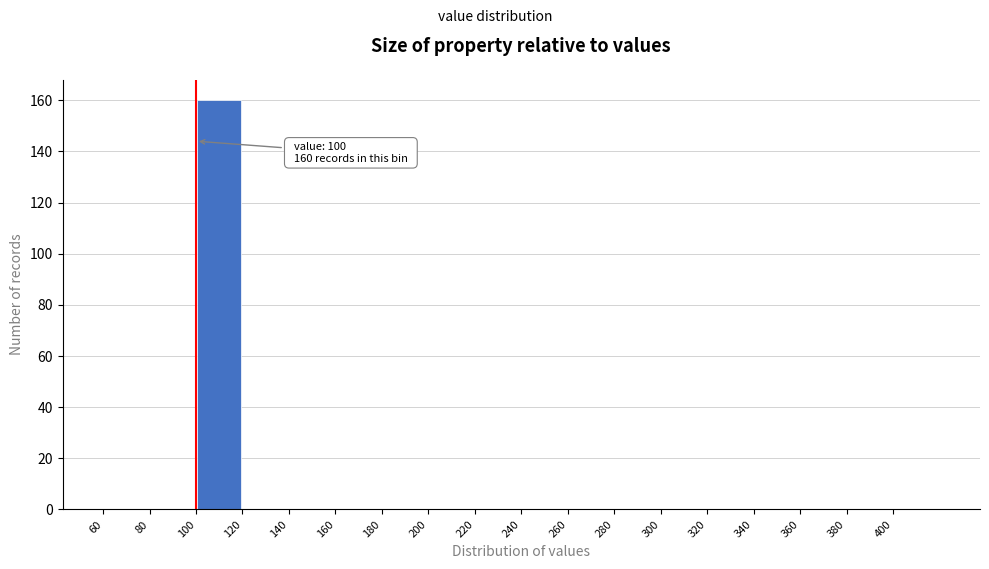

Which range on the x-axis has the tallest bar?

100 to 120